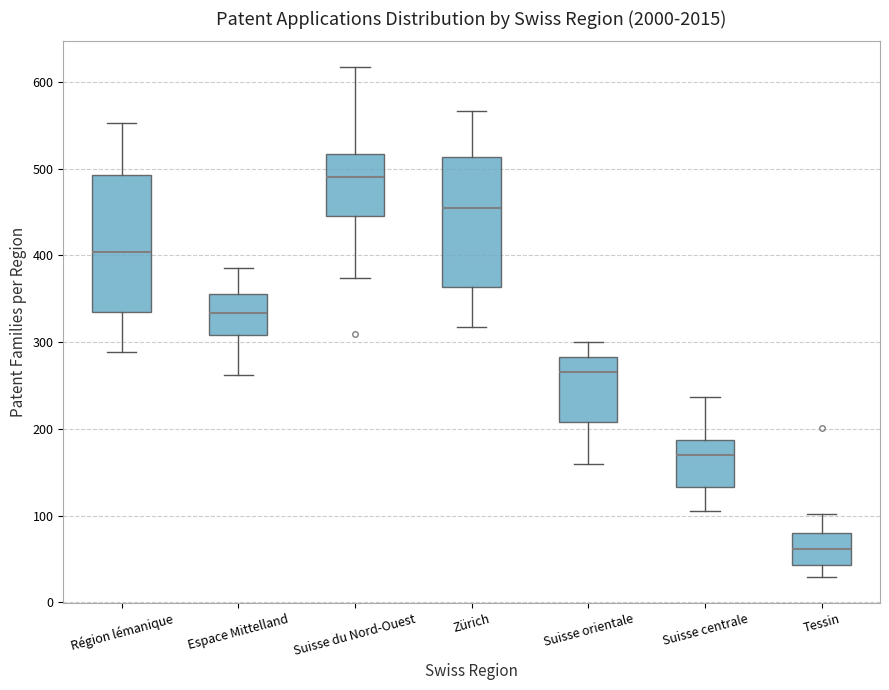

Where is the lower edge of the box for Suisse du Nord-Ouest on the y-axis? The values are not printed on the chart, so give them approximately, as read against the axis.

450